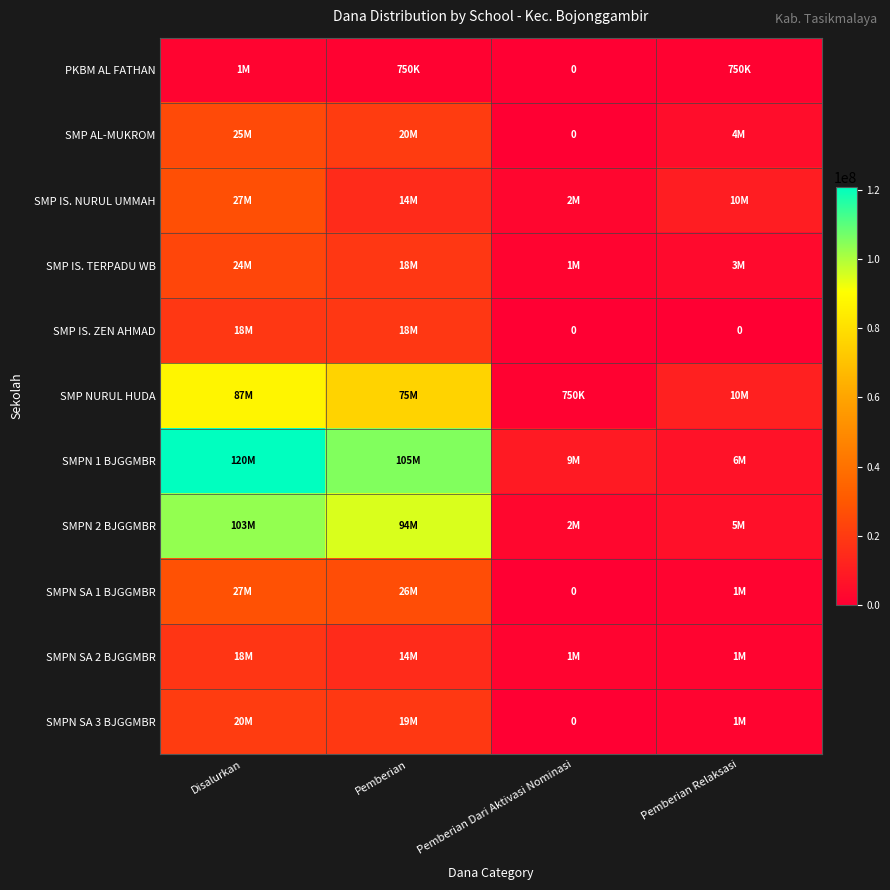

Between Disalurkan and Pemberian Relaksasi, which is larger?

Disalurkan